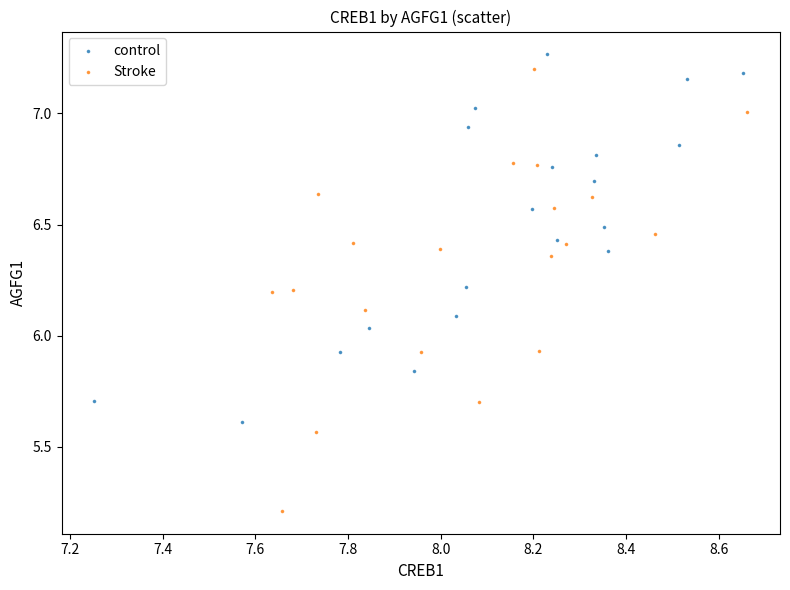

Which series contains the lowest Y value?

Stroke